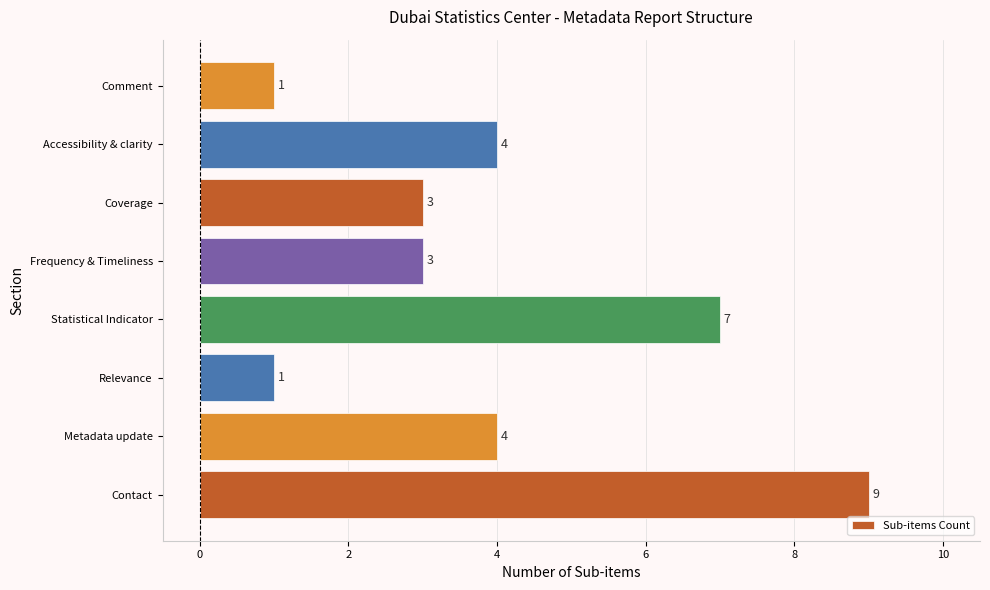

The chart shows a value of 1 at Frequency & Timeliness. True or false?

False